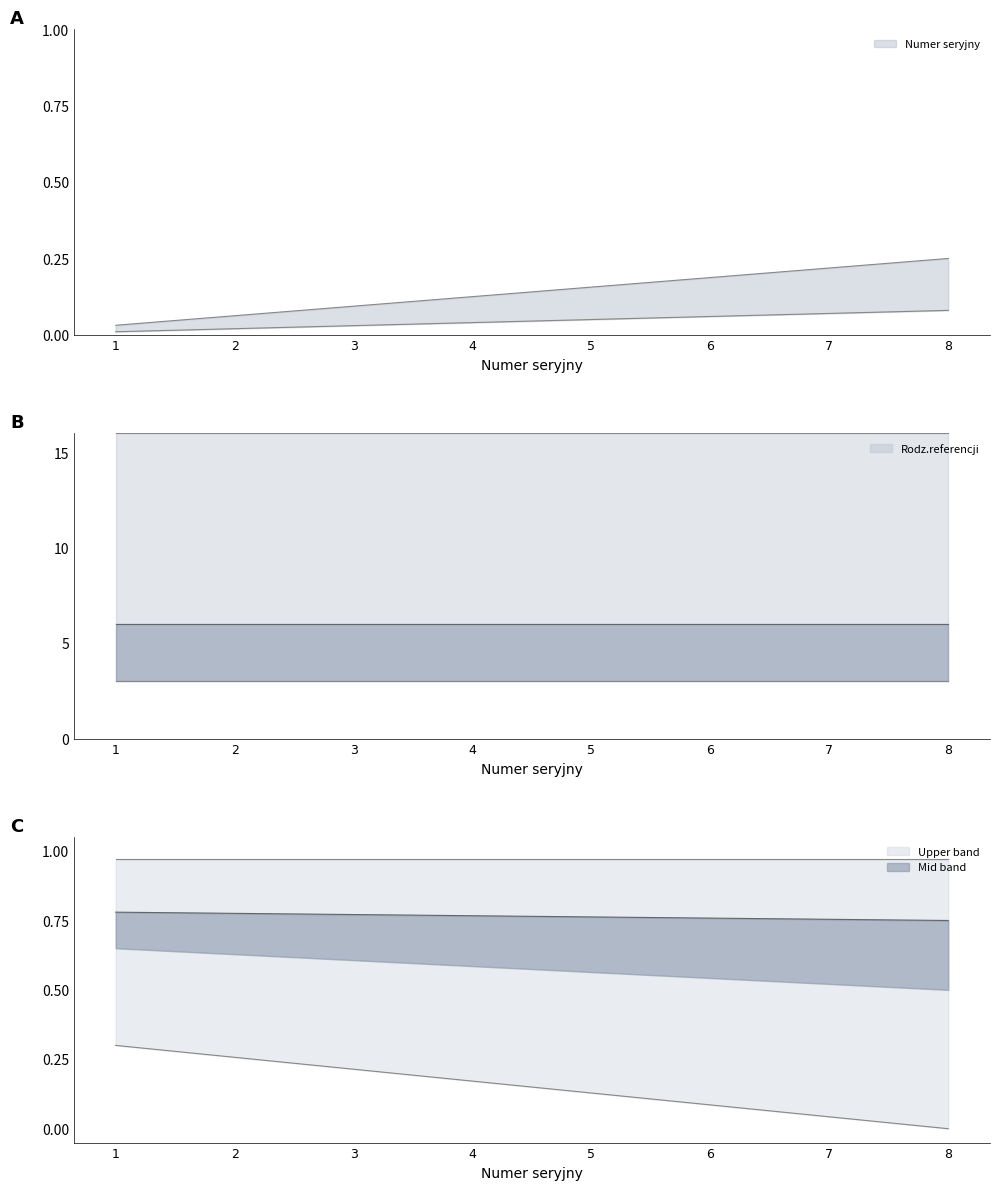

Reading left to right, extract all data points from this chart.

1=0.0	2=0.1	3=0.1	4=0.1	5=0.2	6=0.2	7=0.2	8=0.2